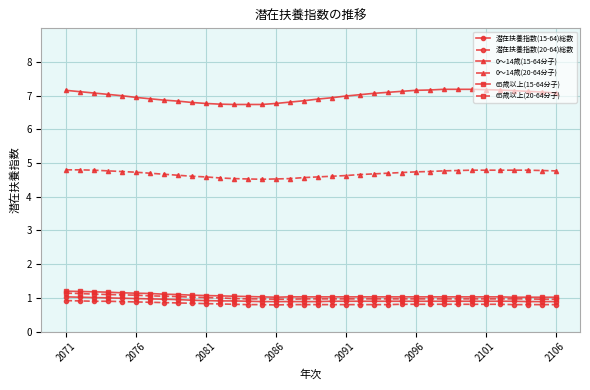

True or false: 0～14歳(15-64分子) and 65歳以上(20-64分子) intersect in this chart.

False